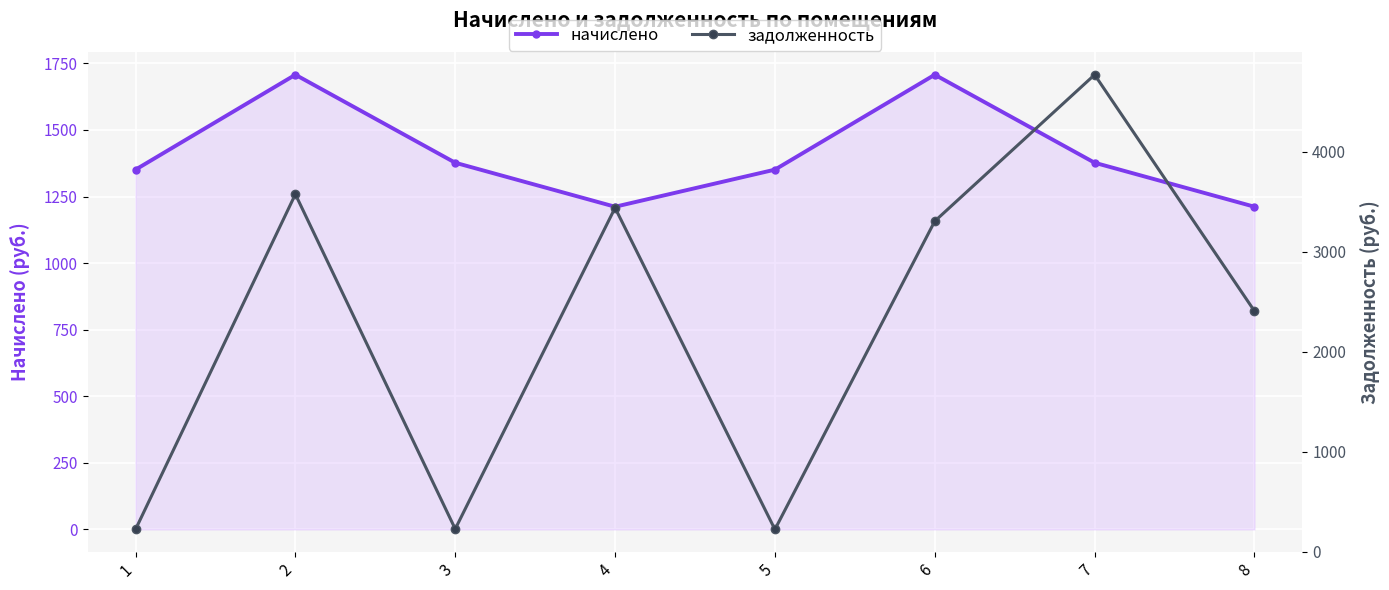

Reading left to right, list all the values displayed in this chart.

начислено: 1=1351.1	2=1707.5	3=1377.0	4=1211.8	5=1351.1	6=1707.5	7=1377.0	8=1211.8
задолженность: 1=225.2	2=3573.9	3=229.5	4=3438.0	5=225.2	6=3304.8	7=4767.9	8=2406.9